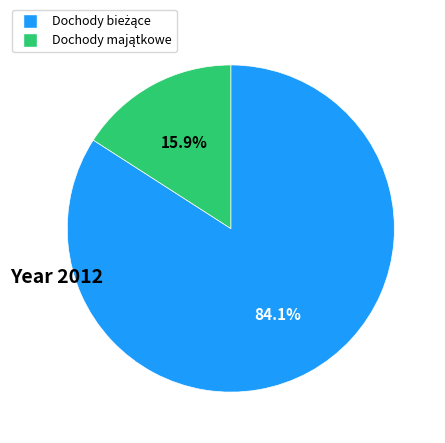

Is there any slice that represents more than half of the pie?

Yes